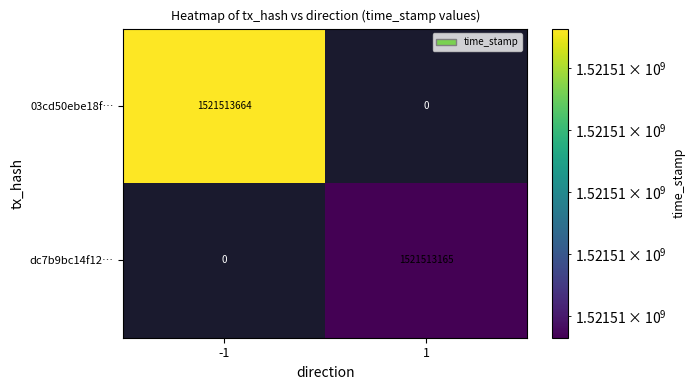

Between direction and time_stamp, which is larger?

time_stamp